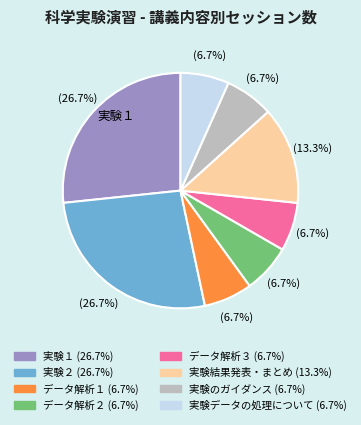

Count the number of slices in the pie.

8